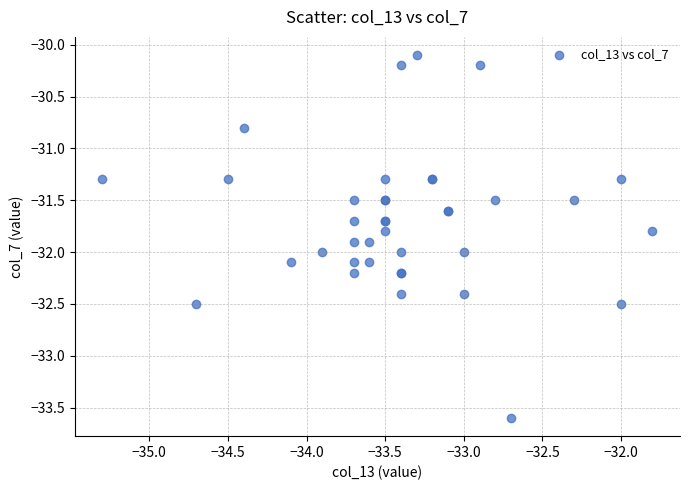

What Y value in the scatter plot is closest to -31?

-30.8